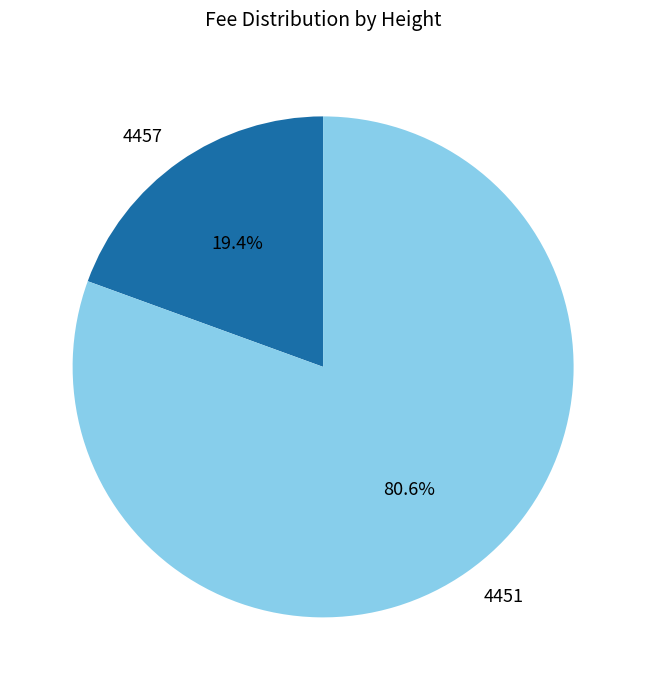

Combined, what portion of the pie is 4451 and 4457?

100.0%